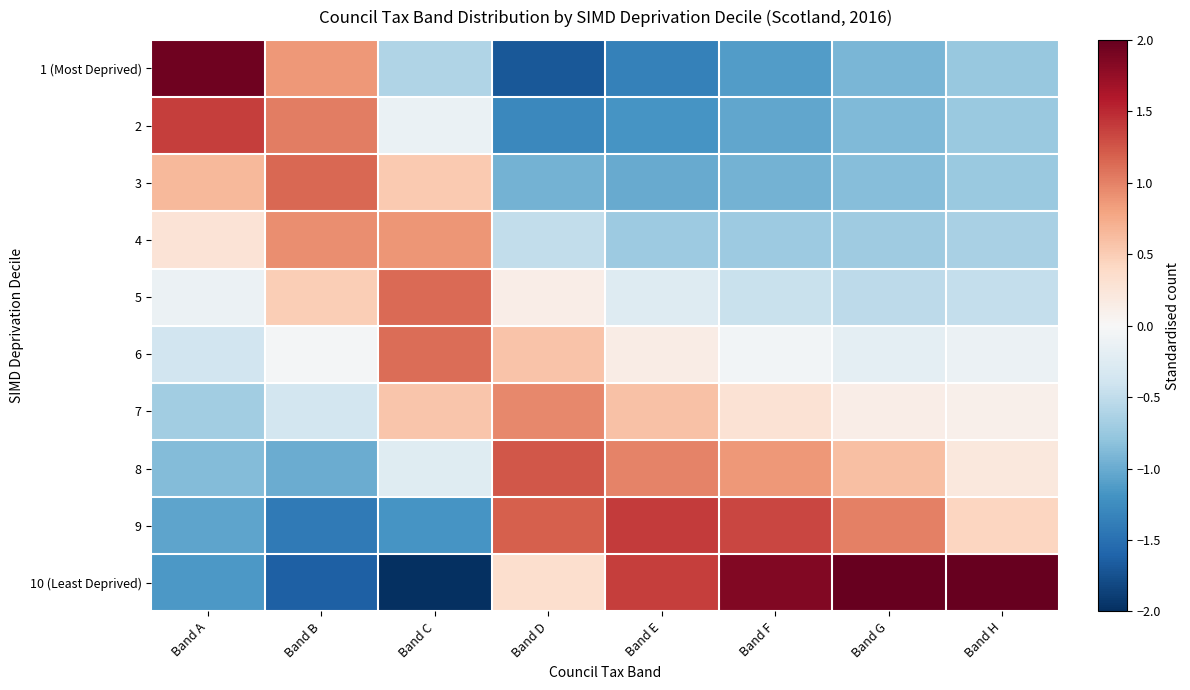

At how many categories does at least one series exceed 1?

8